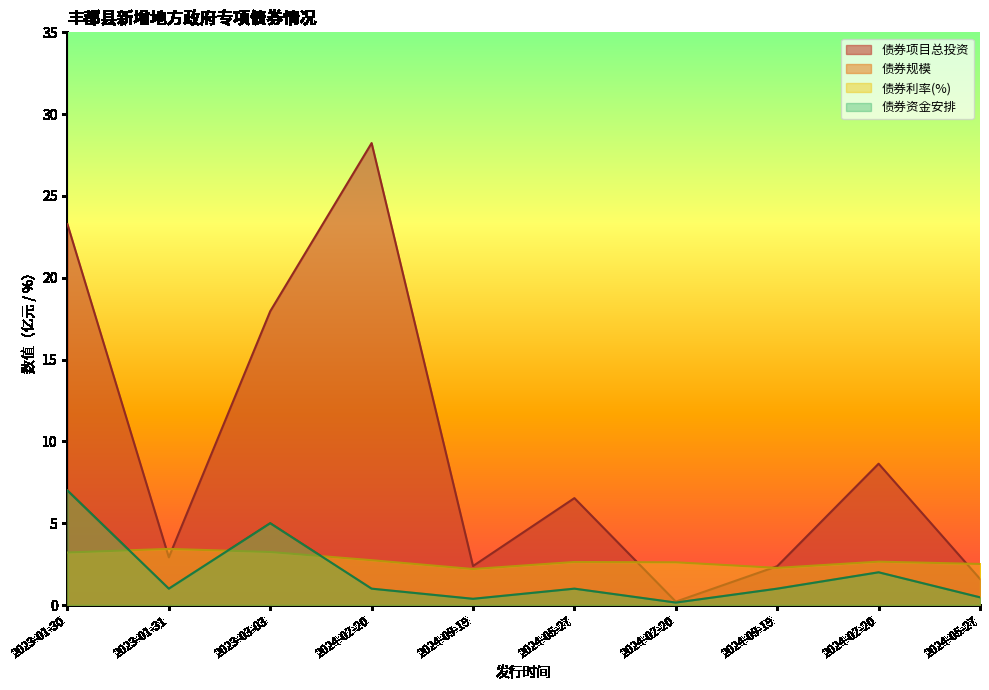

In 债券项目总投资, how many points are lower than both neighbors (excluding endpoints)?

3